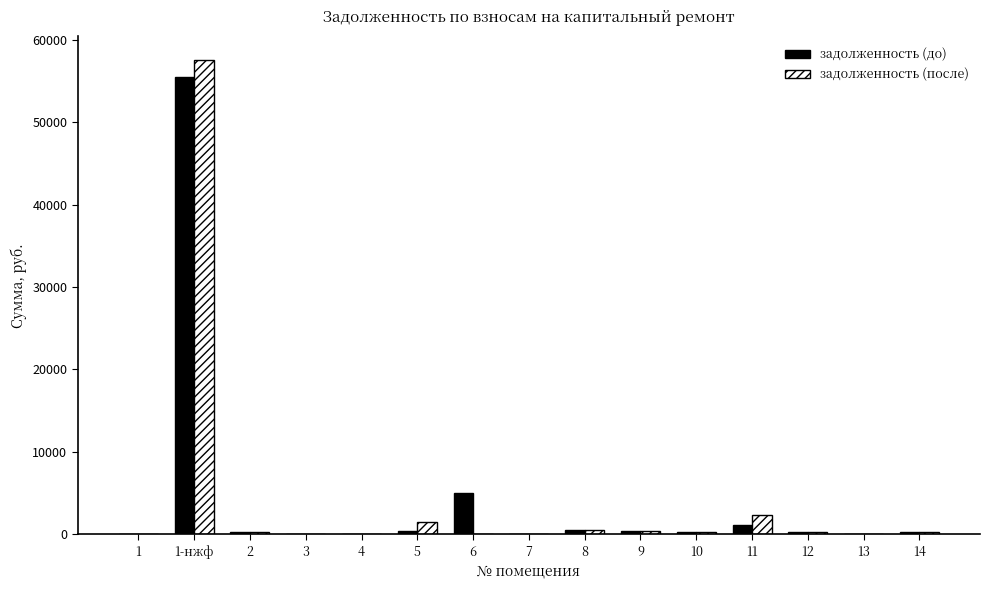

What is the maximum value for задолженность (после)?

57524.5